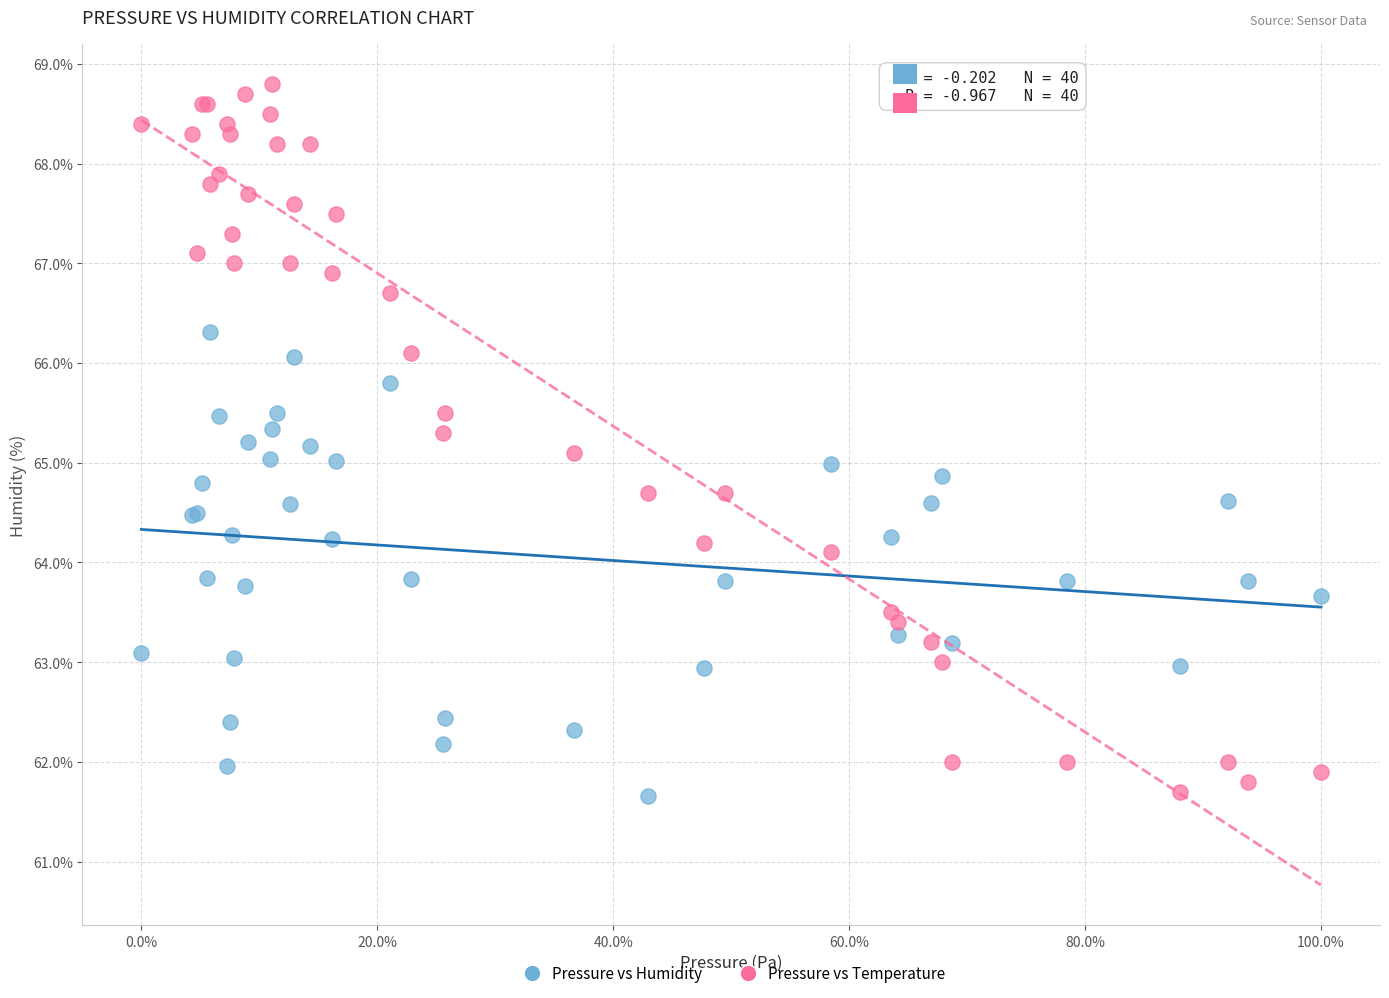

Which series has the largest Y range (max minus min)?

Pressure vs Temperature